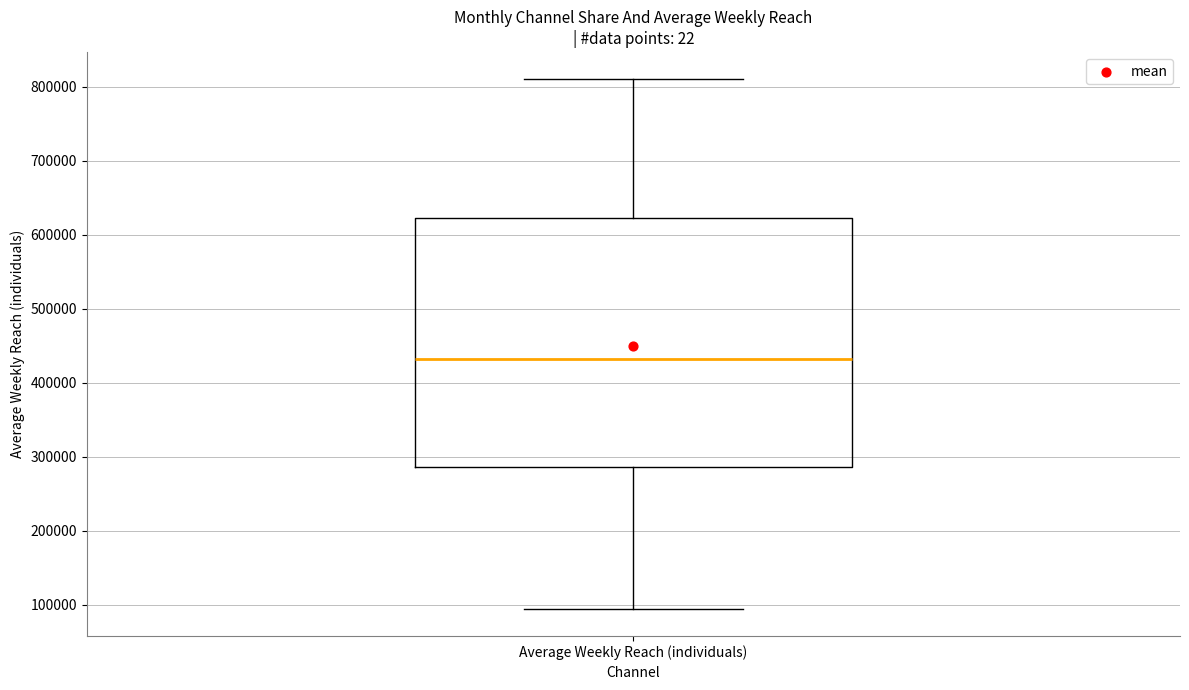

Where does the upper whisker of the box for Average Weekly Reach (individuals) end on the y-axis? The values are not printed on the chart, so give them approximately, as read against the axis.

810000